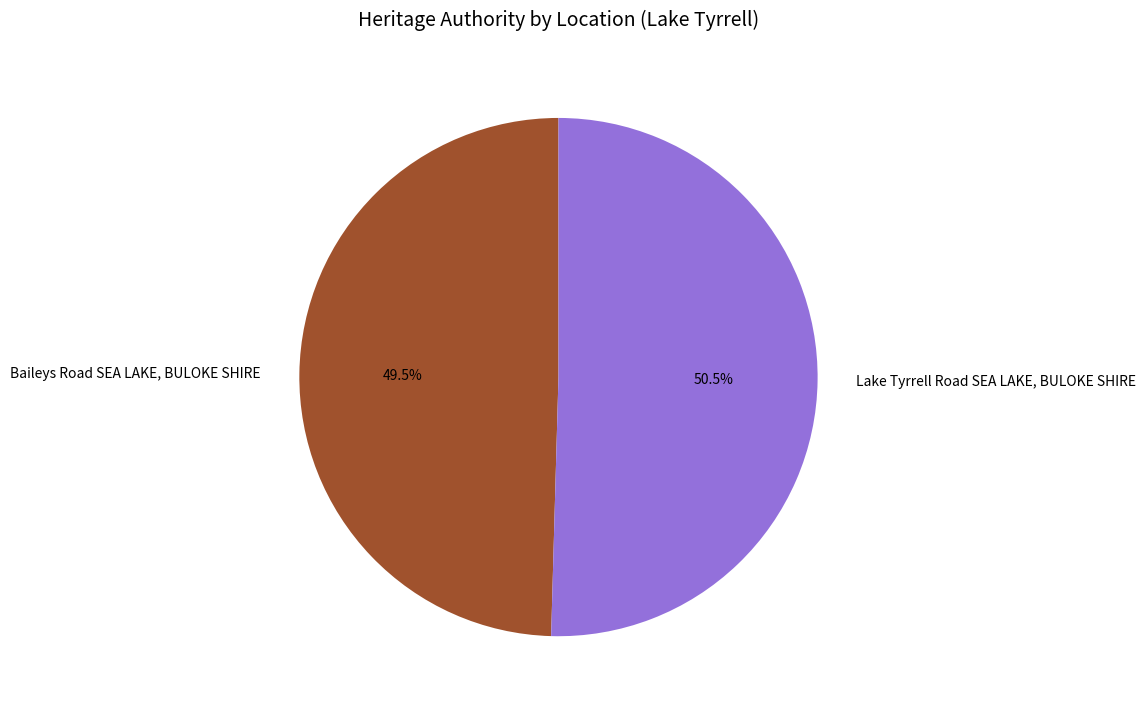

Which has a higher value, Baileys Road SEA LAKE, BULOKE SHIRE or Lake Tyrrell Road SEA LAKE, BULOKE SHIRE?

Lake Tyrrell Road SEA LAKE, BULOKE SHIRE